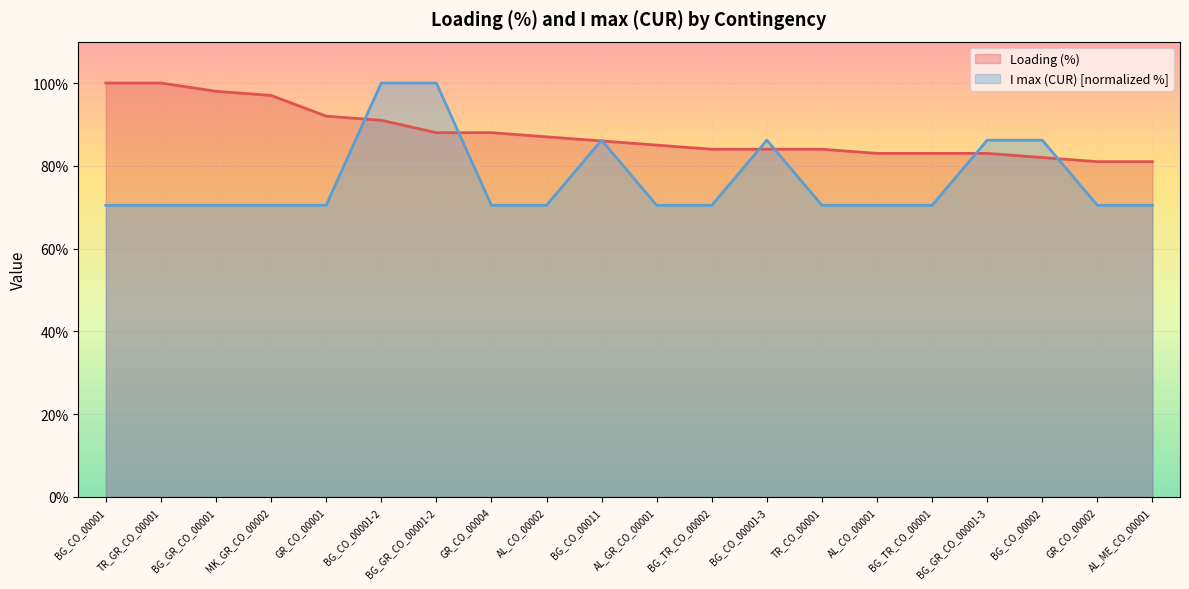

How many values in the Loading (%) series are below 86?

10